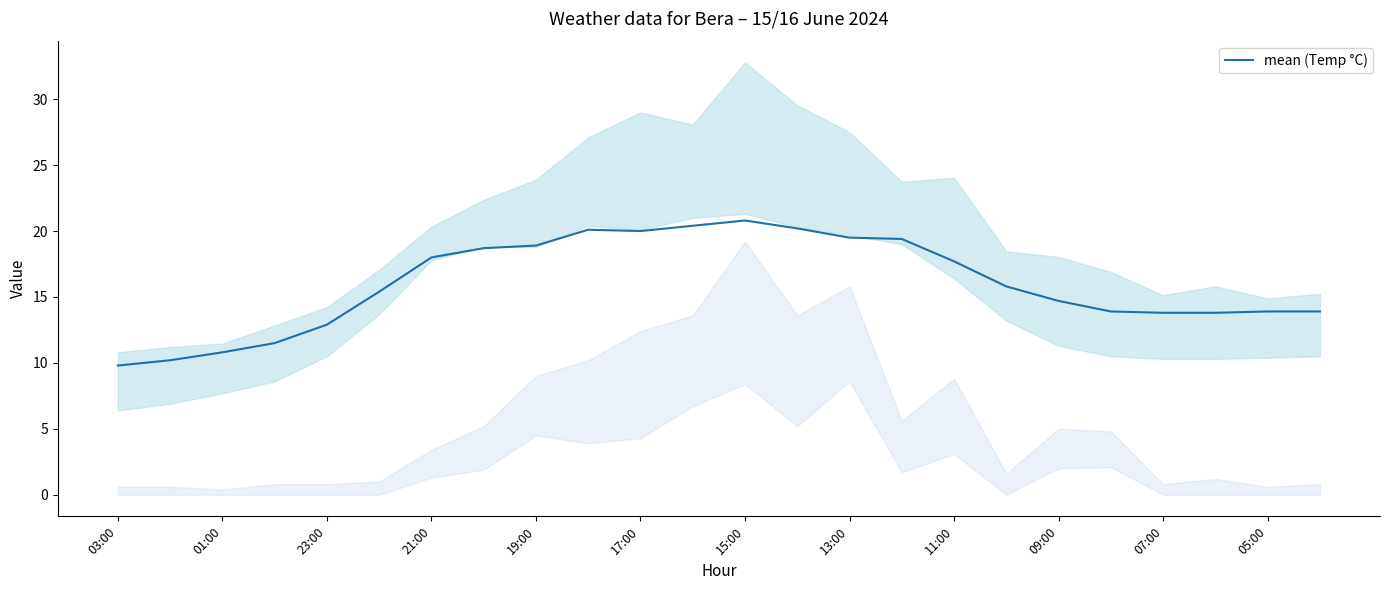

True or false: mean (Temp °C) has a value of 13.8 at 07:00.

True